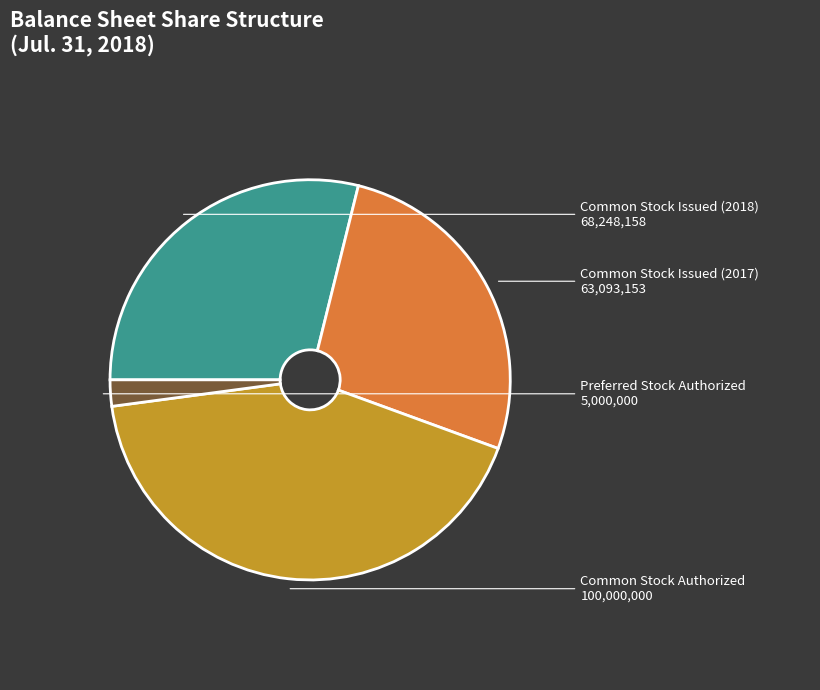

Does any single category account for the majority?

No